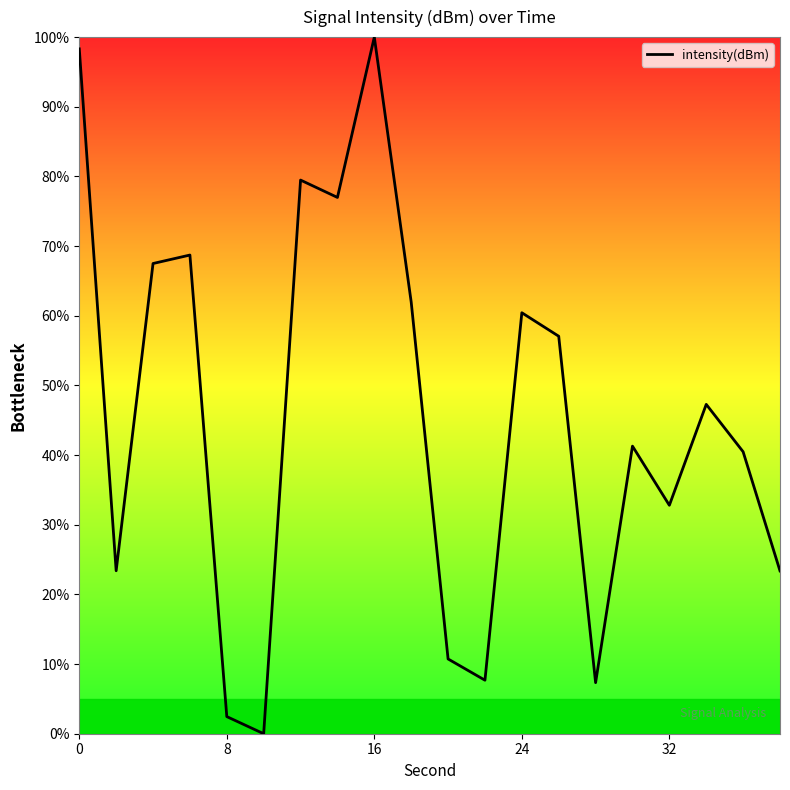

How many distinct data groups are displayed?

1